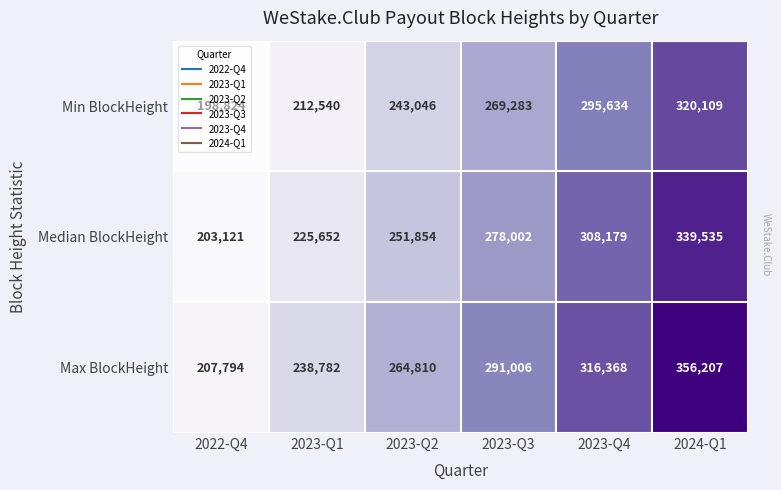

How many Min BlockHeight values are between 212540 and 295634?

4